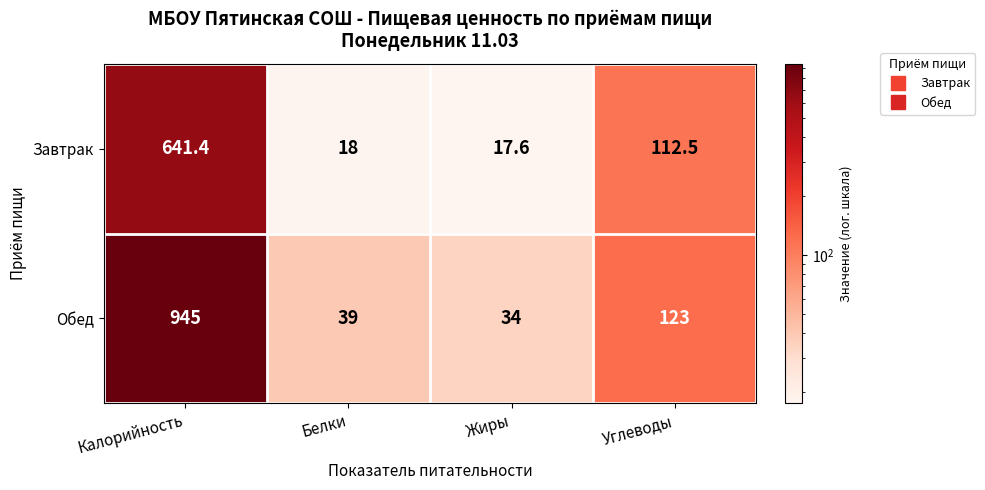

What is the average value of the Завтрак series?

197.4